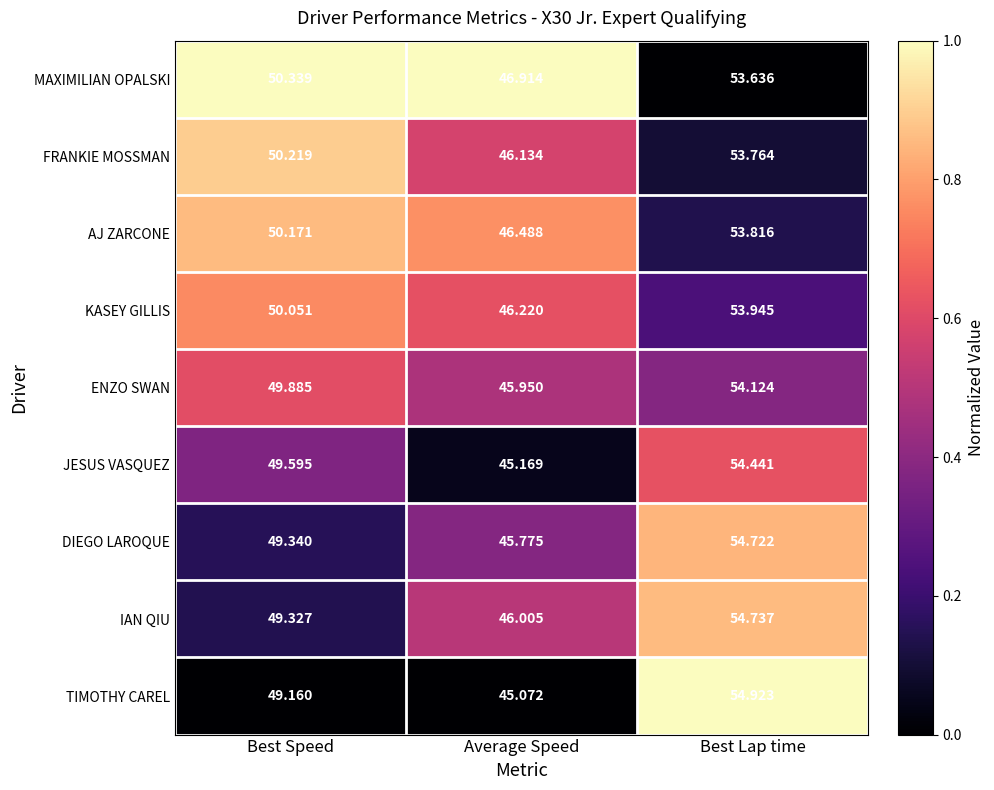

What is the spread (max minus min) of values at Best Speed?

1.2